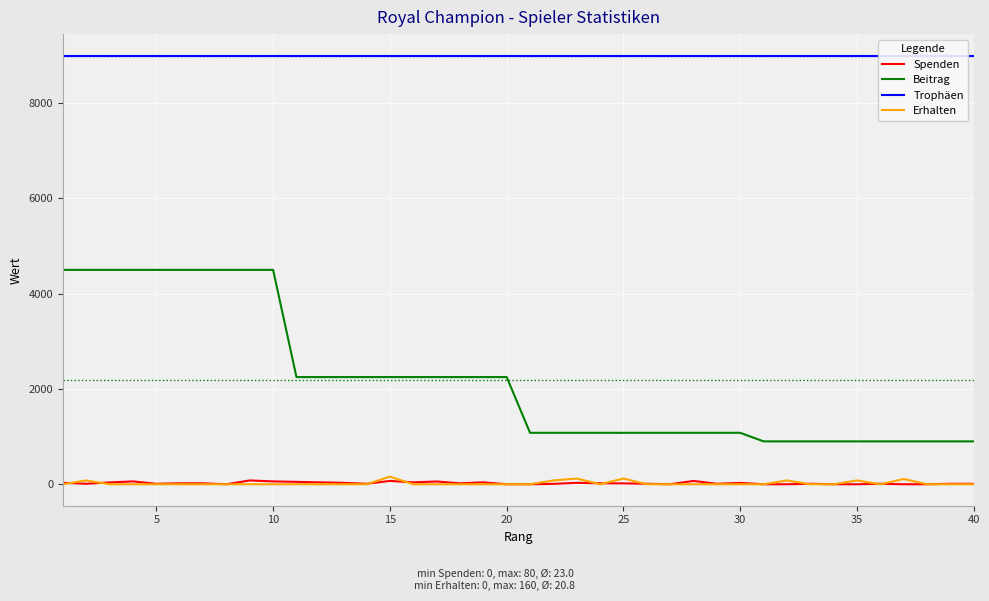

True or false: Beitrag and Erhalten intersect in this chart.

False